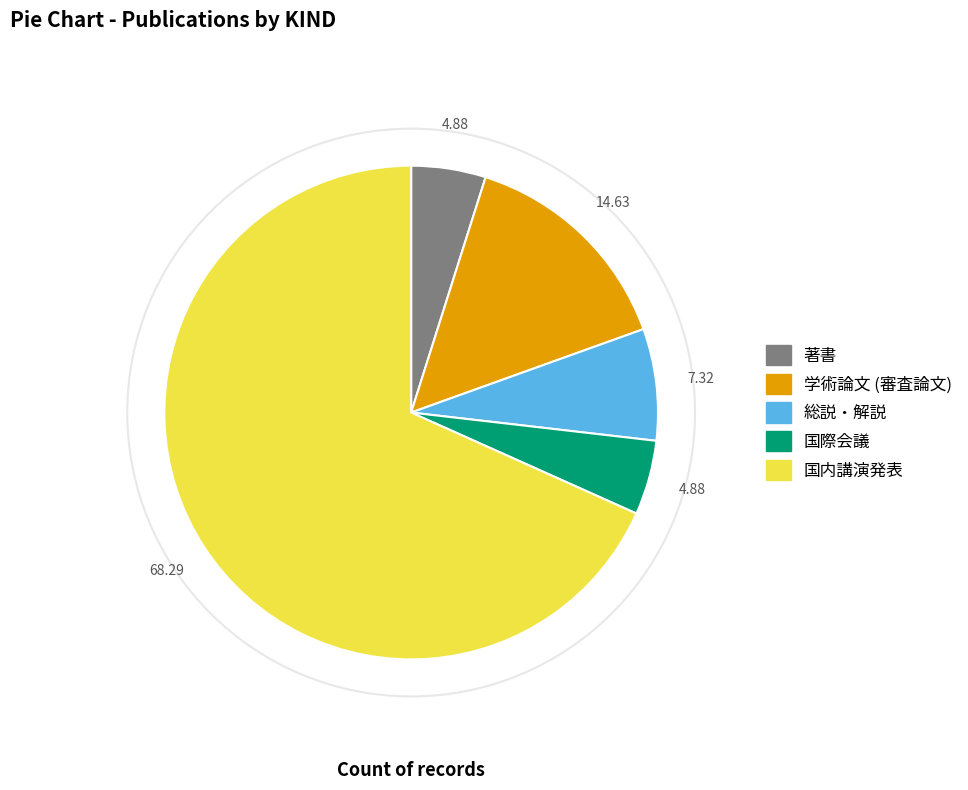

How many slices are in this pie chart?

5